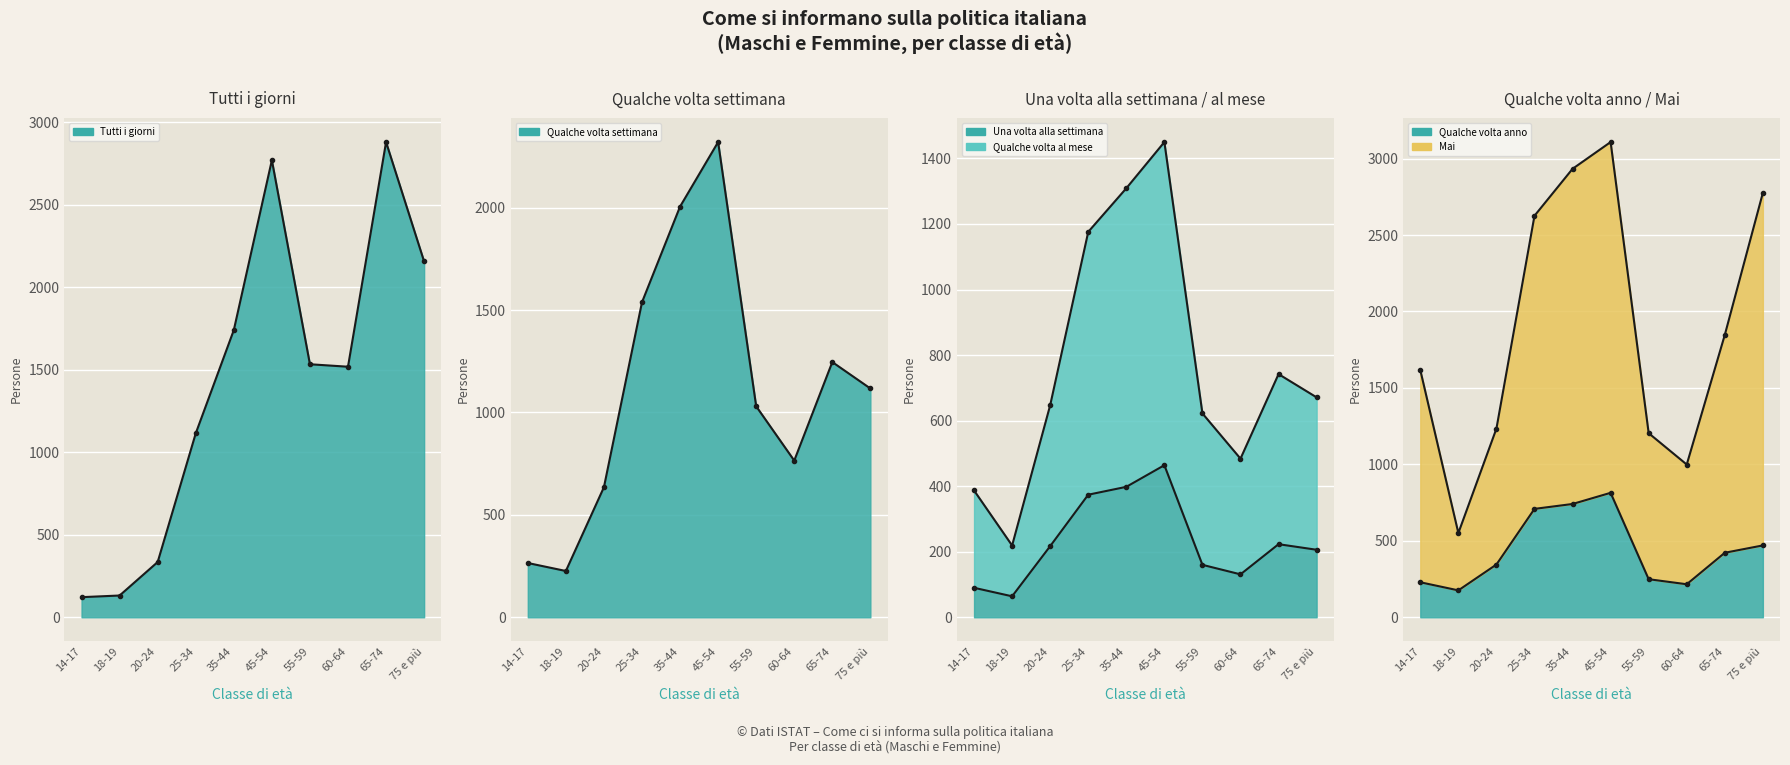

Which label corresponds to the largest value in the chart?

45-54